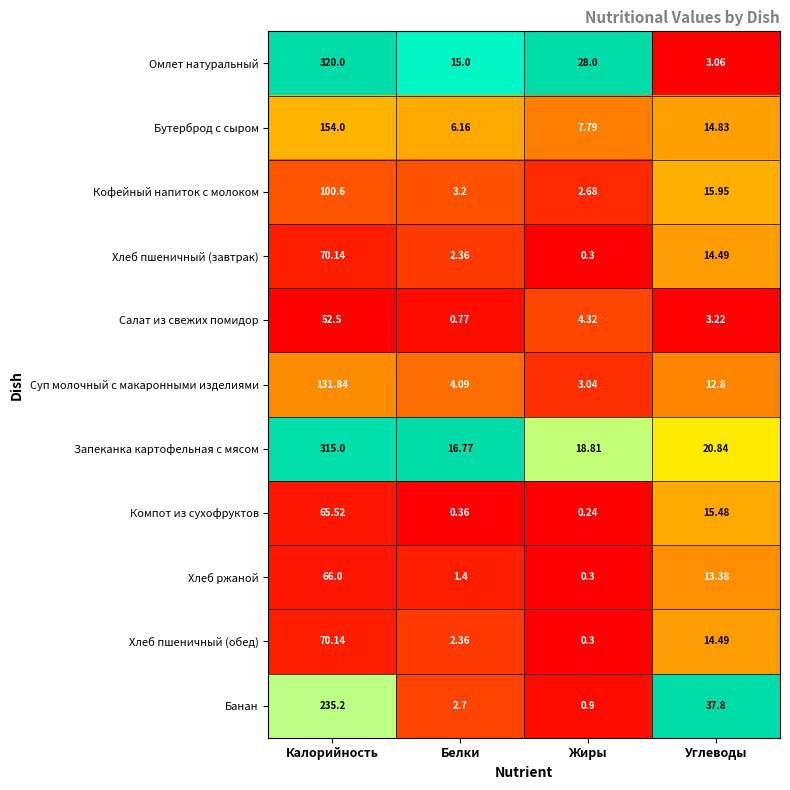

Which series changed the most between Белки and Жиры?

Омлет натуральный